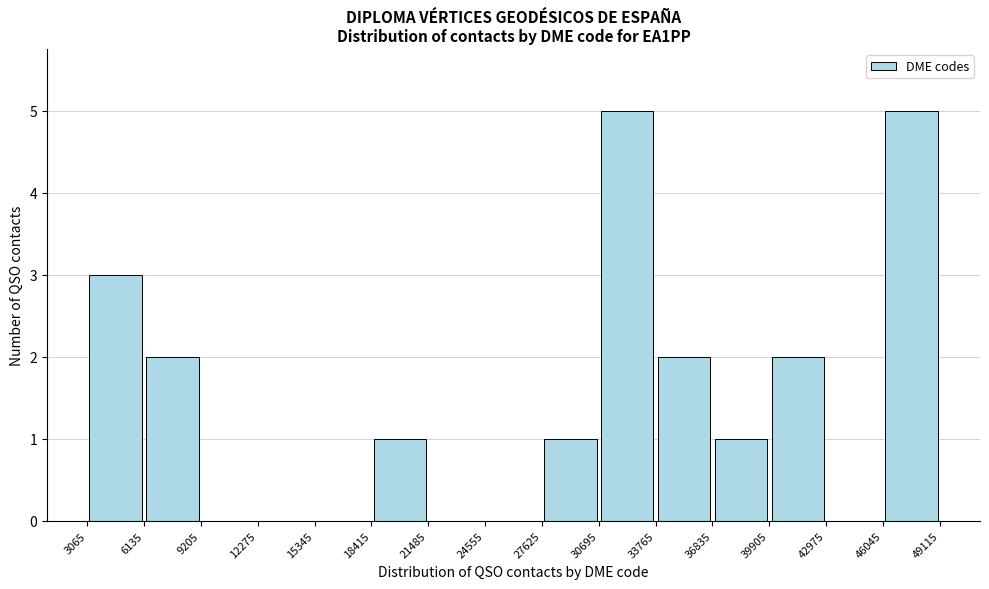

Reading left to right, list every bar in this chart as the range it spans on the x-axis followed by its height. The values are not printed on the chart, so give them approximately, as read against the axis.

3065 to 6135: 3
6135 to 9205: 2
9205 to 12275: 0
12275 to 15345: 0
15345 to 18415: 0
18415 to 21485: 1
21485 to 24555: 0
24555 to 27625: 0
27625 to 30695: 1
30695 to 33765: 5
33765 to 36835: 2
36835 to 39905: 1
39905 to 42975: 2
42975 to 46045: 0
46045 to 49115: 5